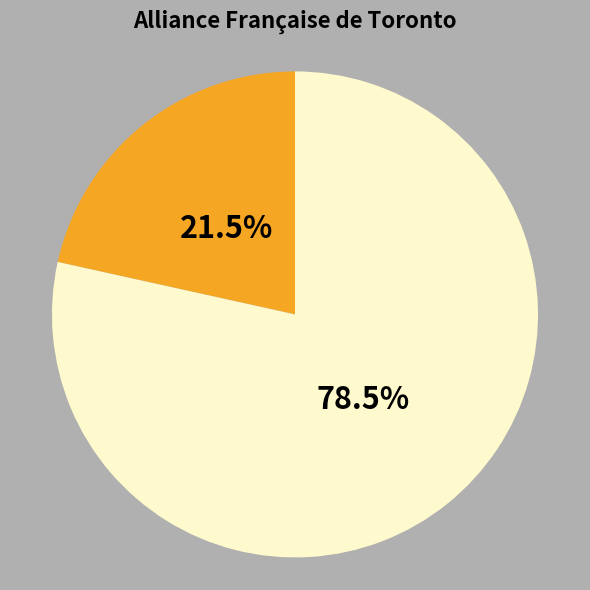

Is there any slice that represents more than half of the pie?

Yes